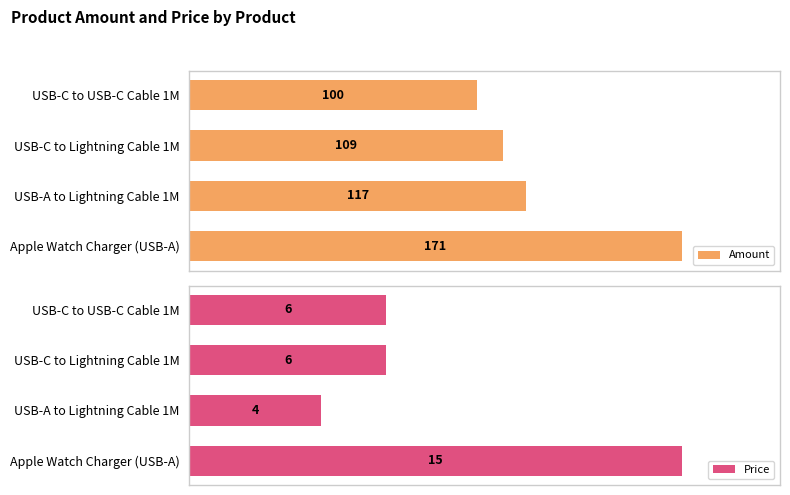

How many bars are there in total?

8